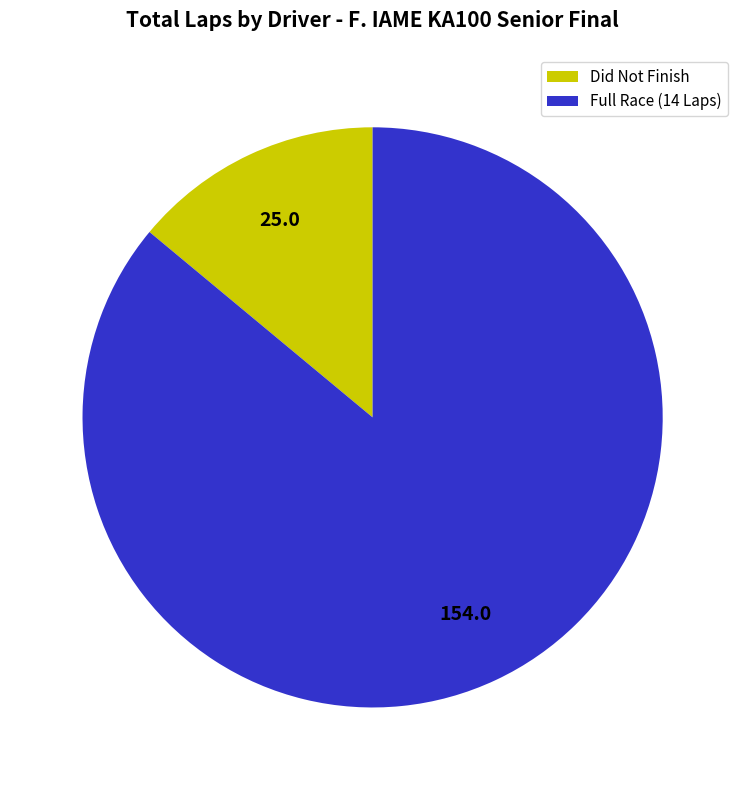

Is the sum of Full Race (14 Laps) and Did Not Finish greater than half?

Yes